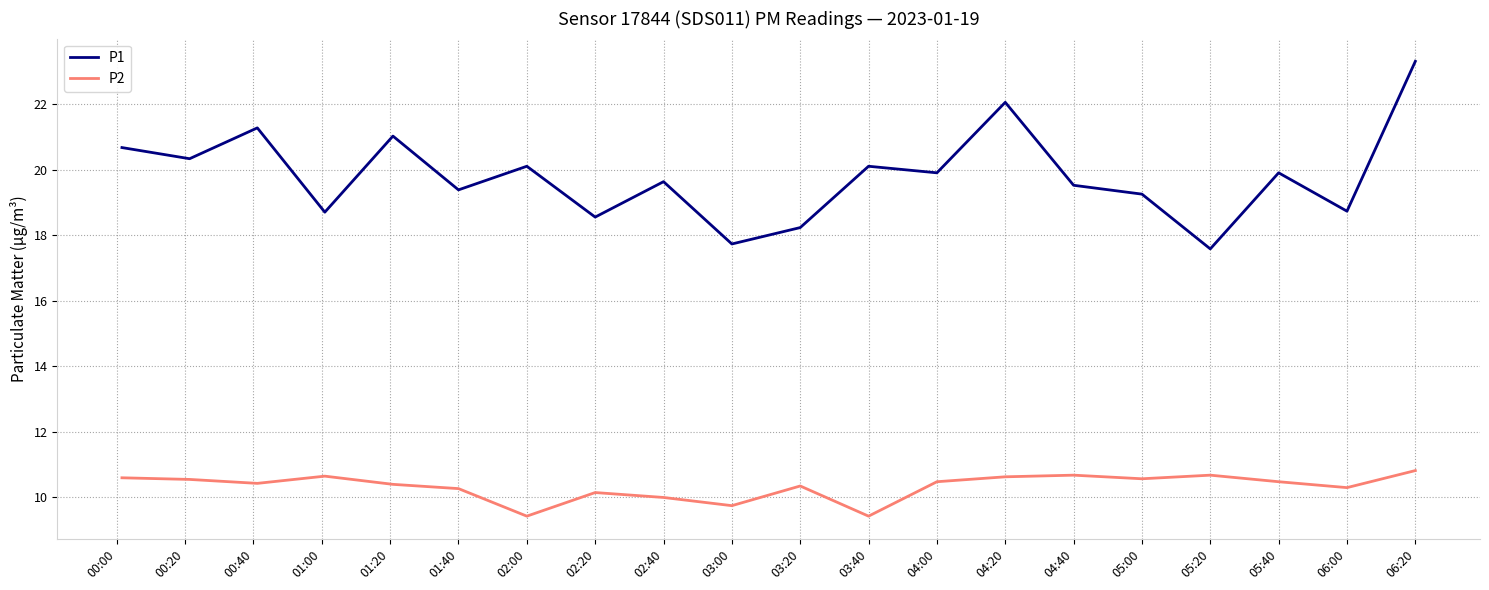

How many interior local peaks does the P1 series have?

7